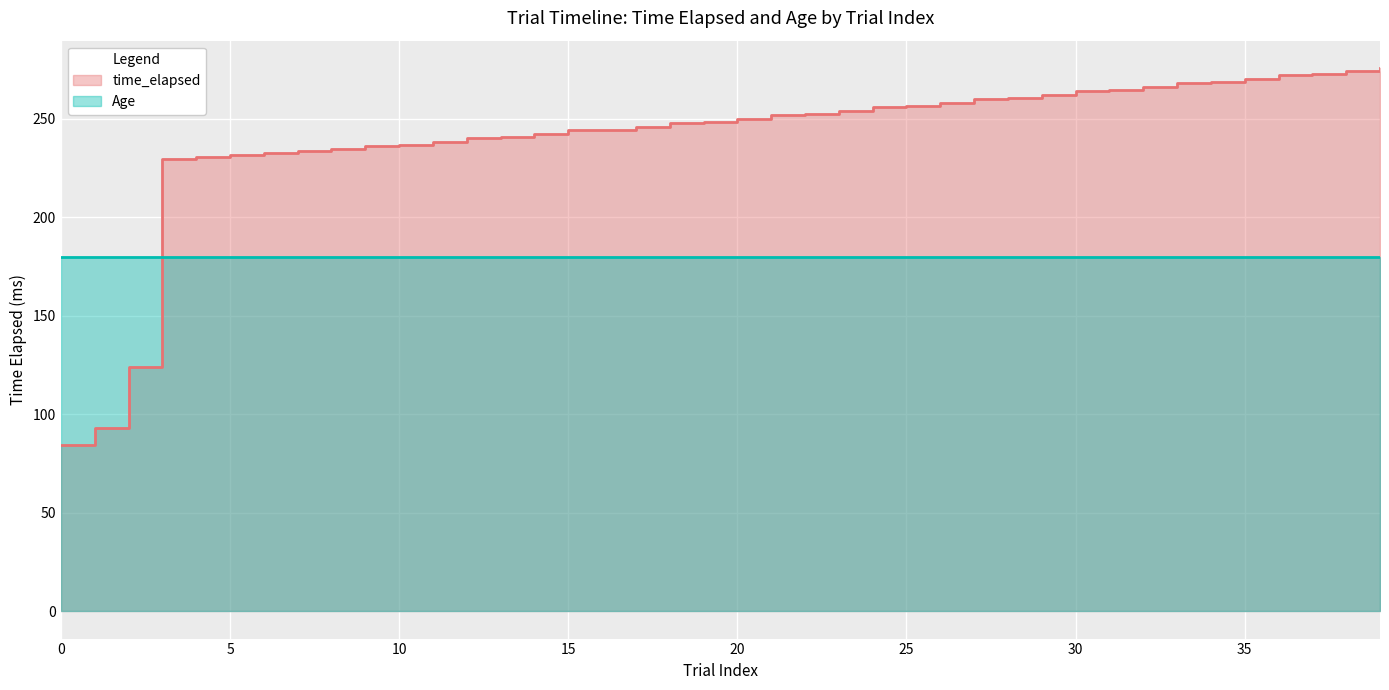

At which category does the chart reach its peak across all series?

39